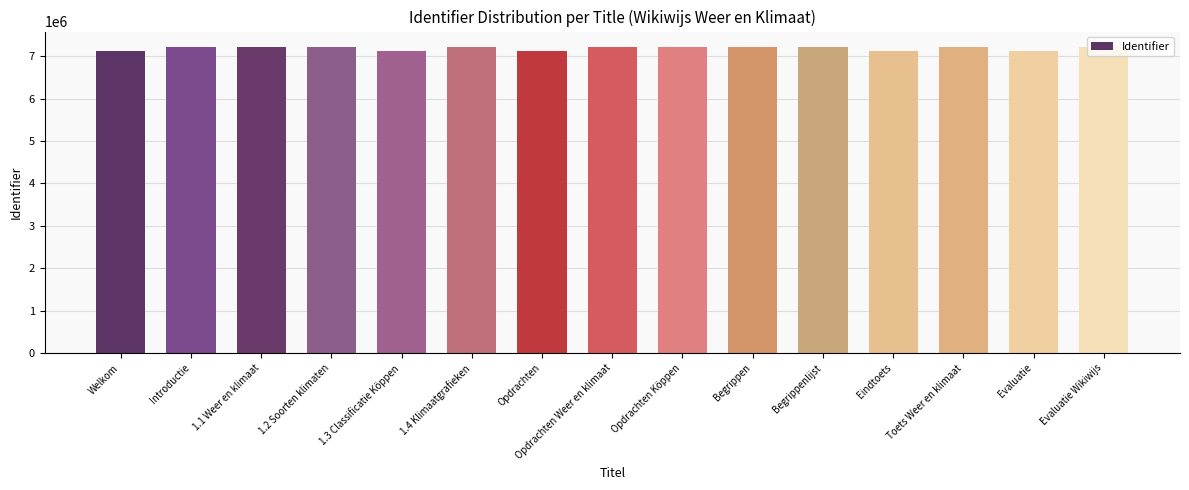

What is the smallest value displayed?

7132541